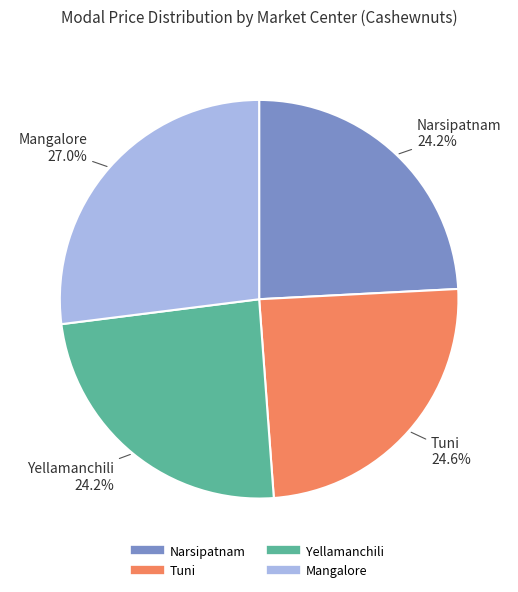

How many slices are in this pie chart?

4